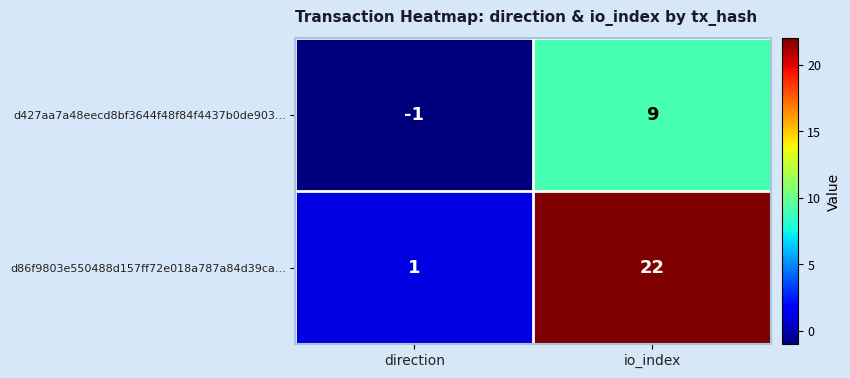

At io_index, list the series in order from largest to smallest.

d86f9803e550488d157ff72e018a787a84d39ca..., d427aa7a48eecd8bf3644f48f84f4437b0de903...